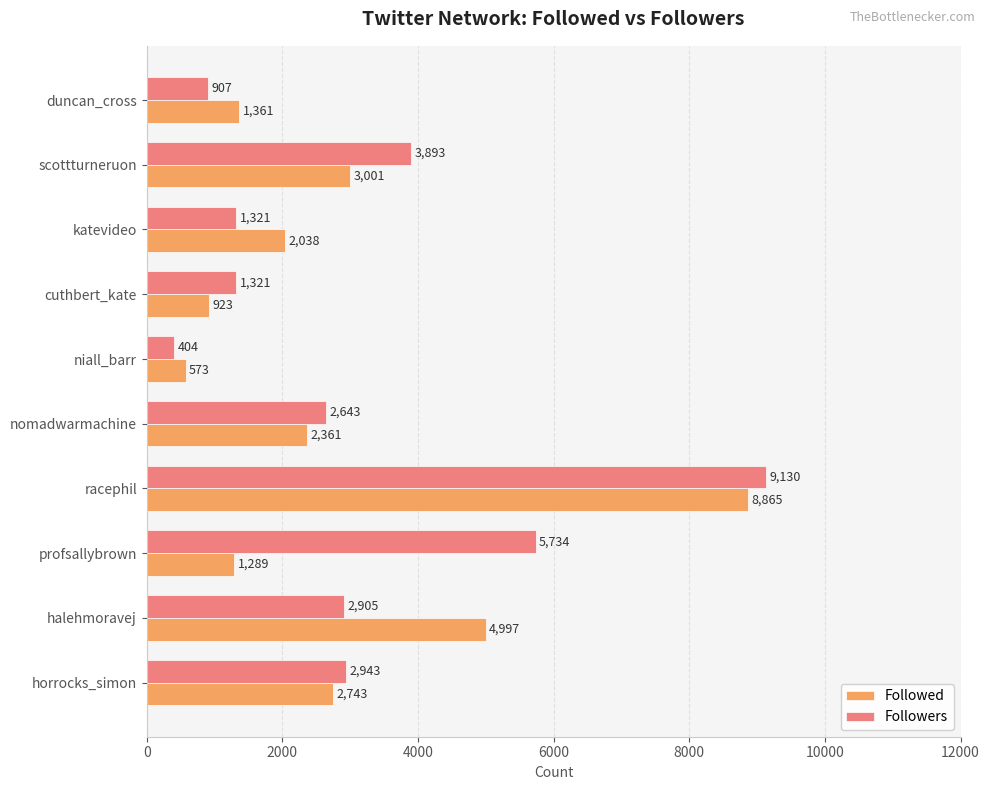

What is the minimum value for Followers?

404